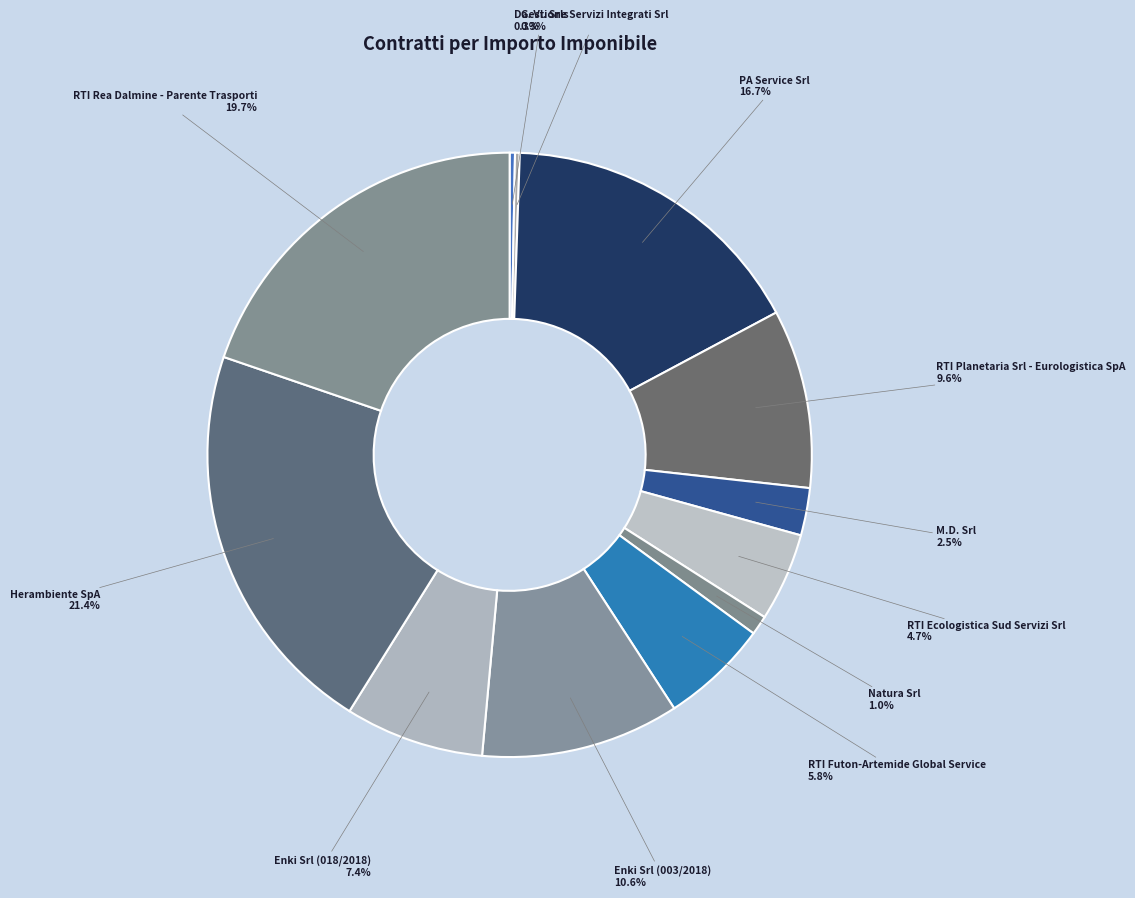

To the nearest percent, what is the difference between the Da. Vi. Srls and Enki Srl (018/2018) slice percentages?

7%